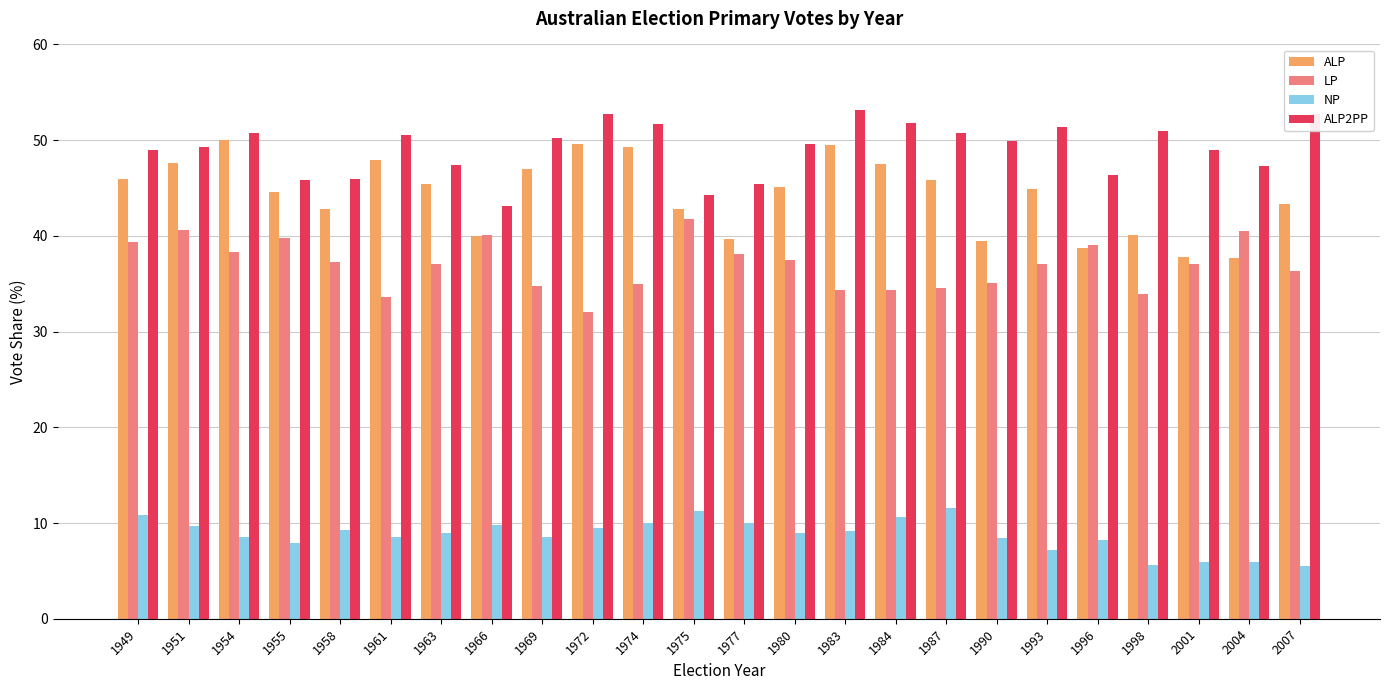

How many groups of bars are there?

24